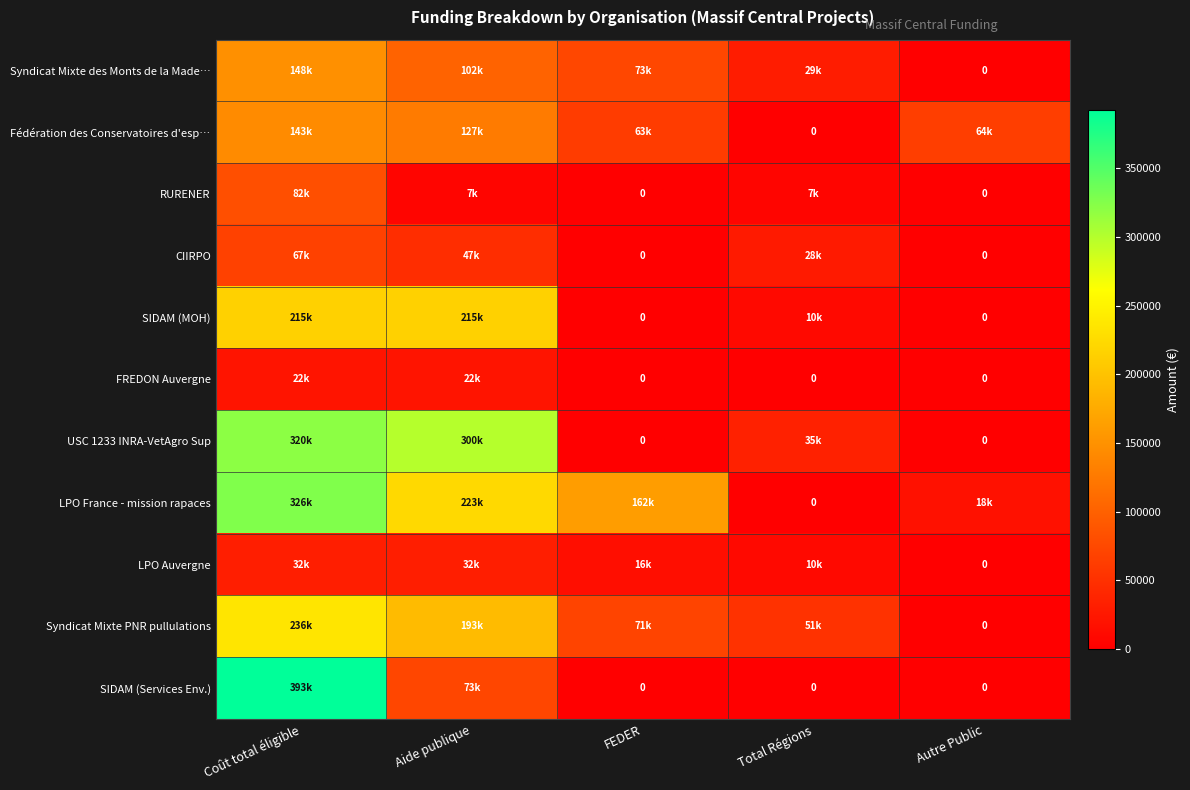

Is the value of Syndicat Mixte PNR pullulations at Autre Public greater than the value of LPO Auvergne at Aide publique?

No